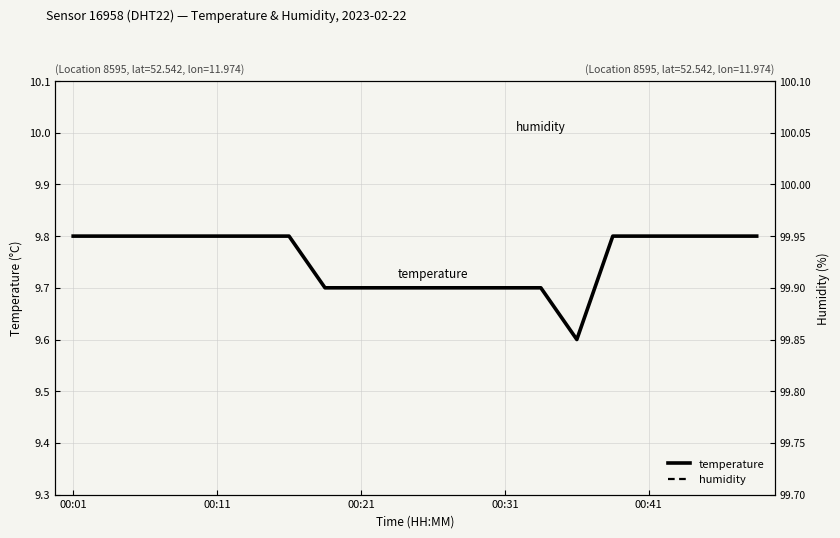

Reading left to right, extract all data points from this chart.

humidity: 99.9	99.9	99.9	99.9	99.9	99.9	99.9	99.9	99.9	99.9	99.9	99.9	99.9	99.9	99.9	99.9	99.9	99.9	99.9	99.9
temperature: 9.8	9.8	9.8	9.8	9.8	9.8	9.8	9.7	9.7	9.7	9.7	9.7	9.7	9.7	9.6	9.8	9.8	9.8	9.8	9.8